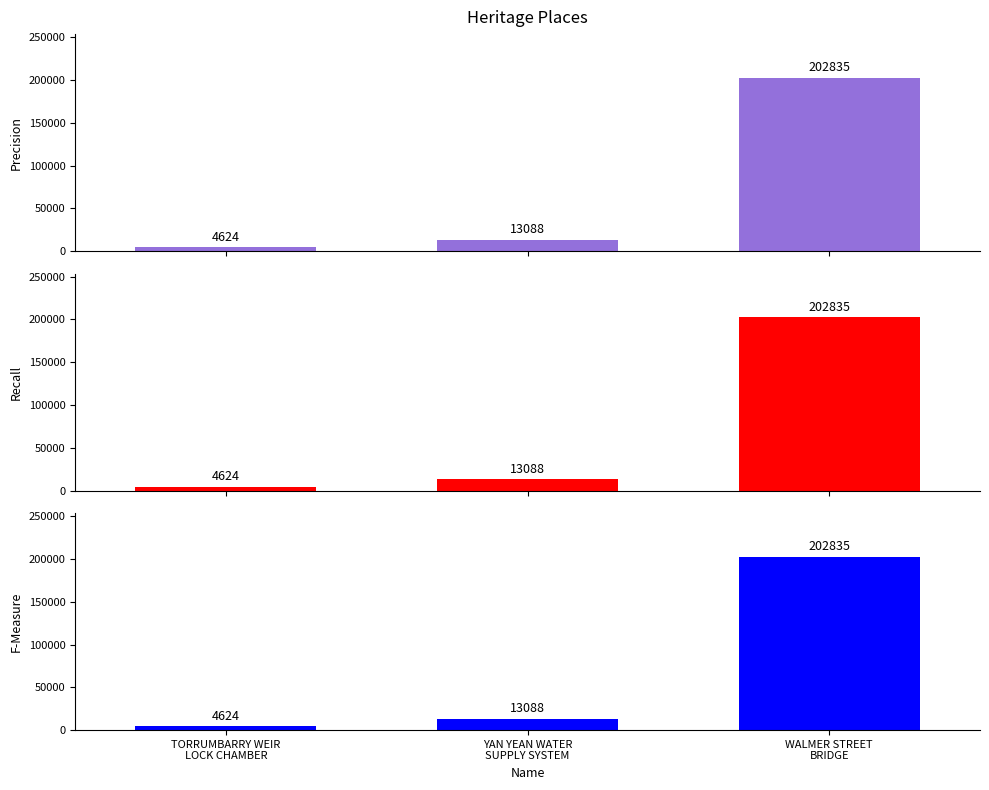

What is the label of the 3rd bar from the left?

WALMER STREET
BRIDGE